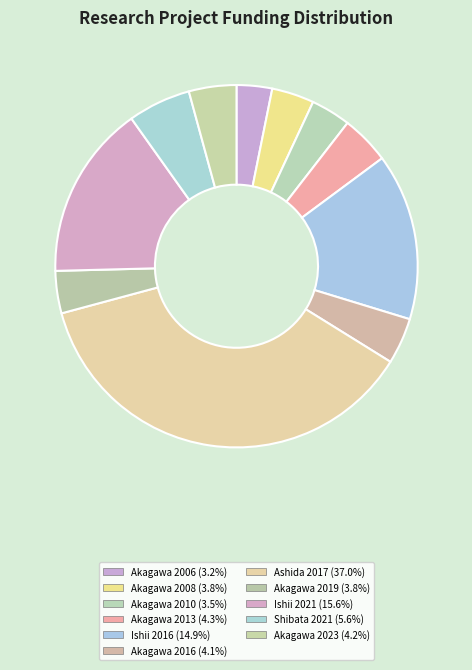

Which category has the smallest portion of the pie?

Akagawa 2006